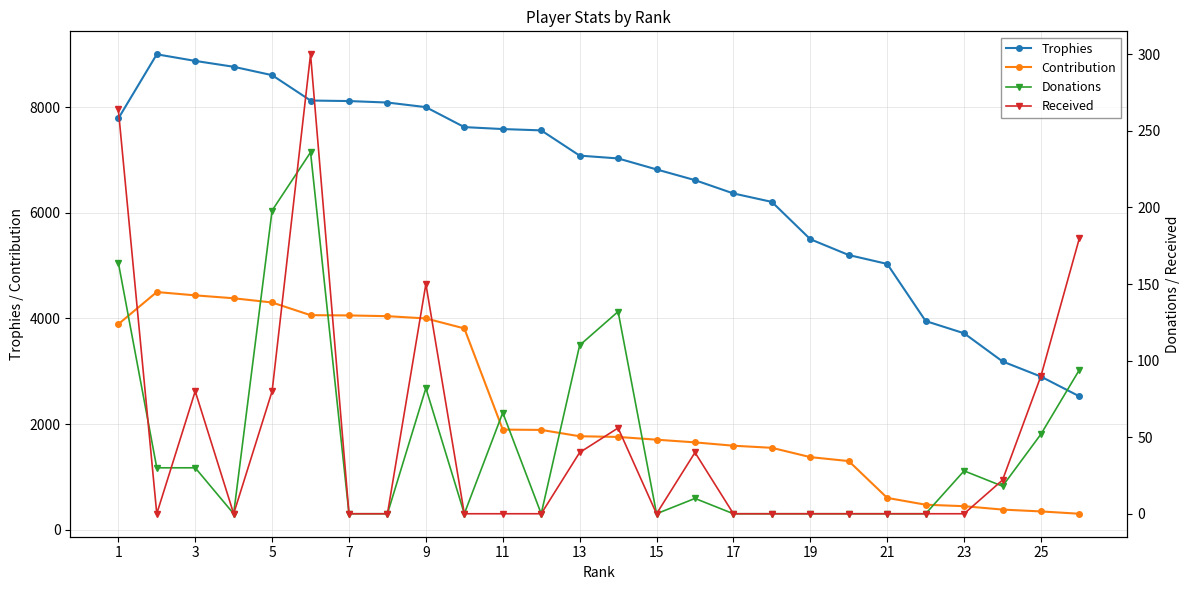

How many data points does each series have?

26